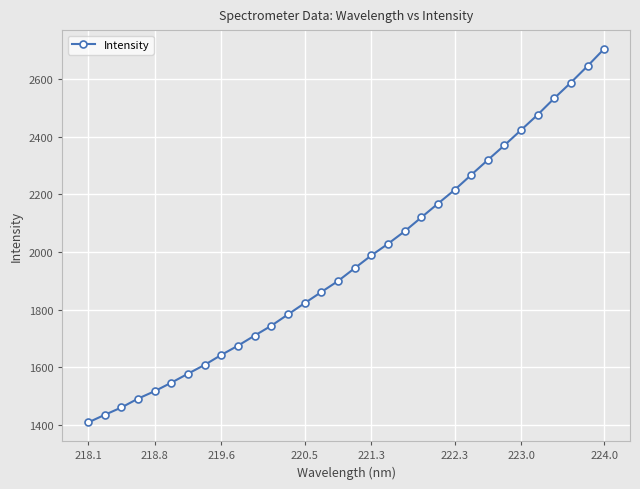

What is the greatest value displayed?

2704.7